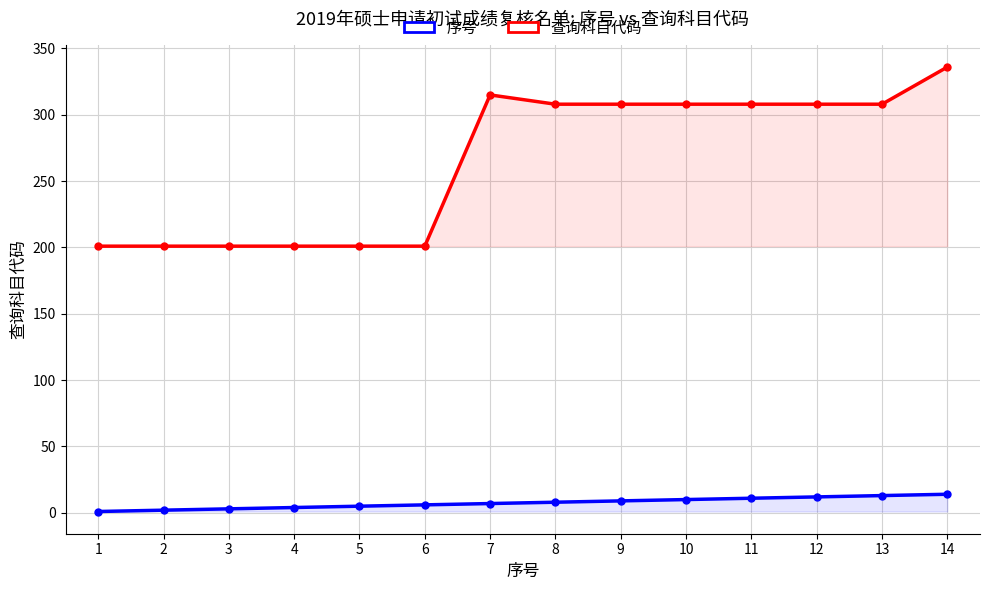

Does the chart display data point markers on the line(s)?

Yes